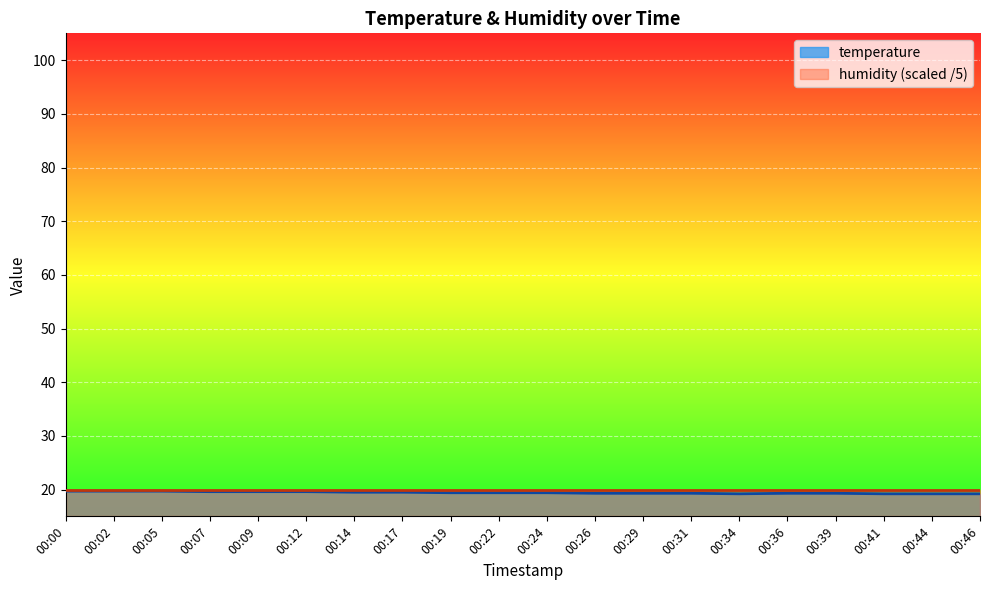

True or false: the data has more than 2 interior local peaks.

False